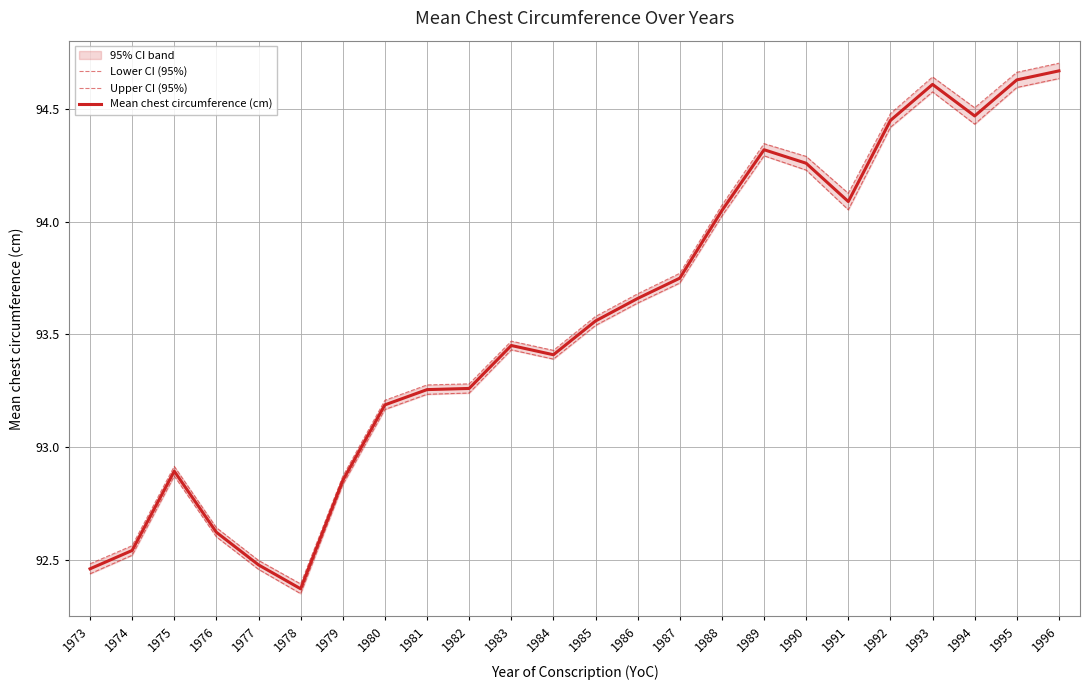

Which series has the largest total across all categories?

Upper CI (95%)